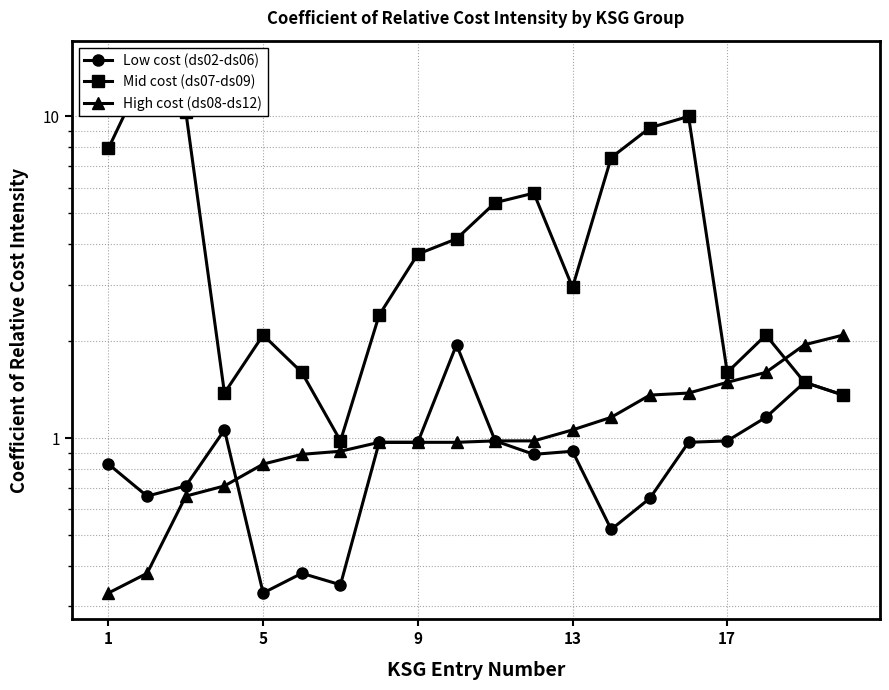

What is the average value of the High cost (ds08-ds12) series?

1.1